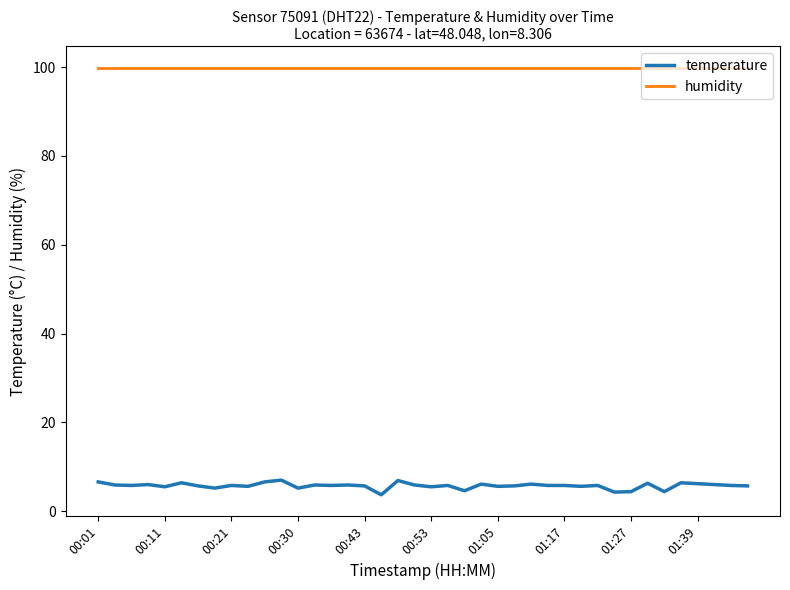

List the series in order of their peak value, lowest first.

temperature, humidity